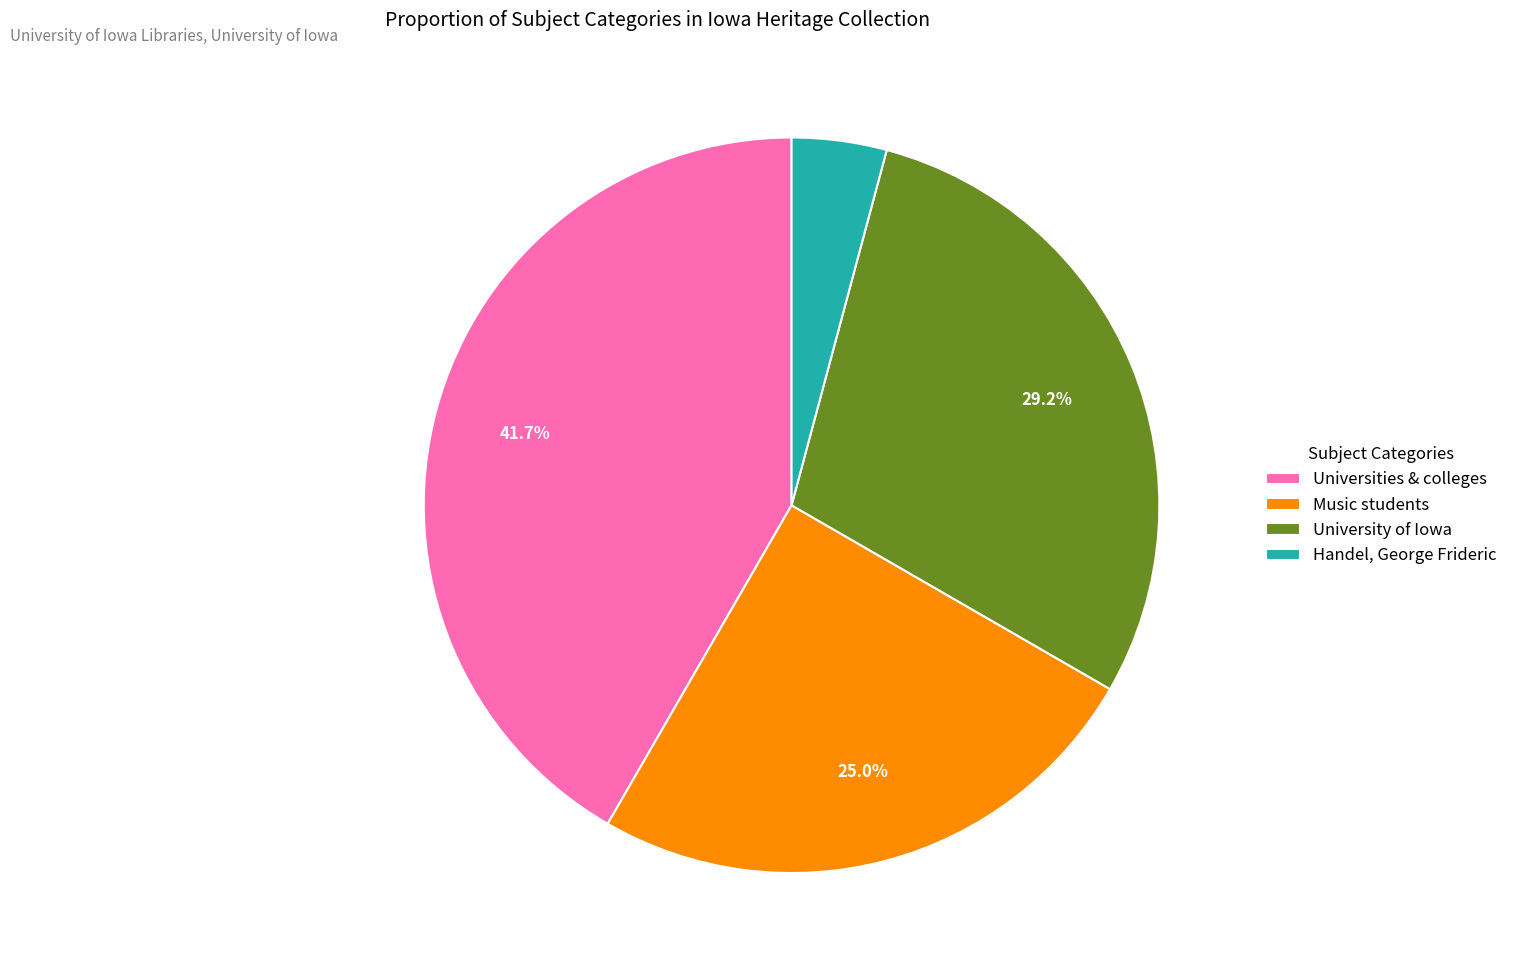

Count the number of slices in the pie.

4